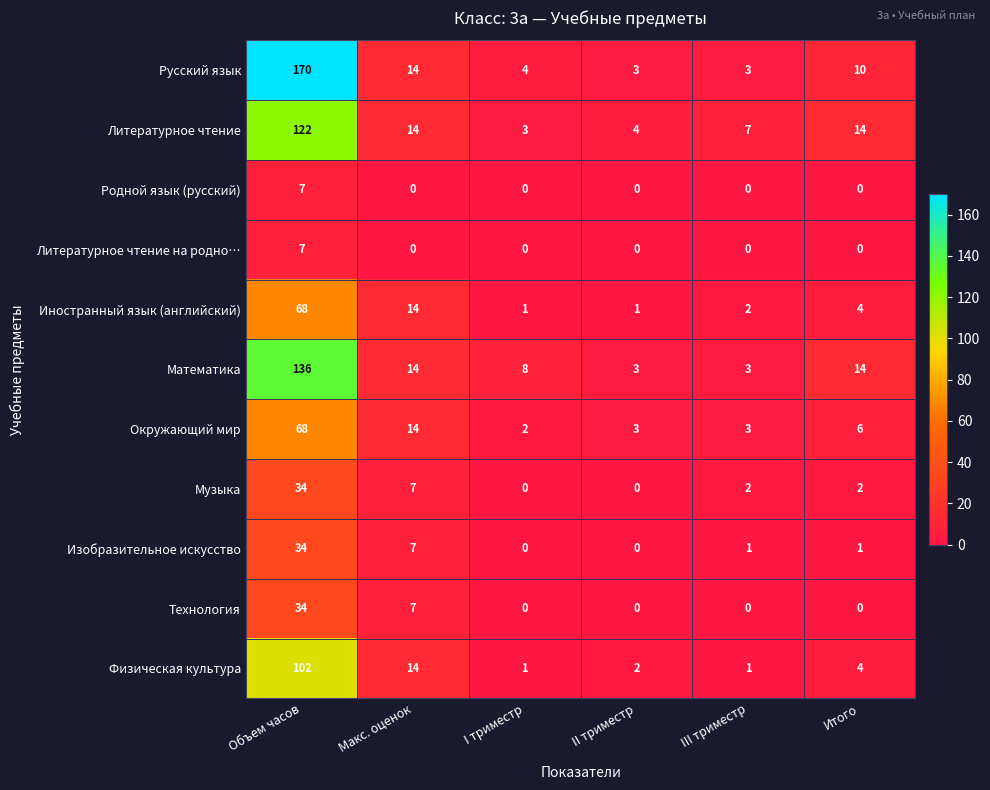

The Музыка series shows 7 at Макс. оценок. True or false?

True